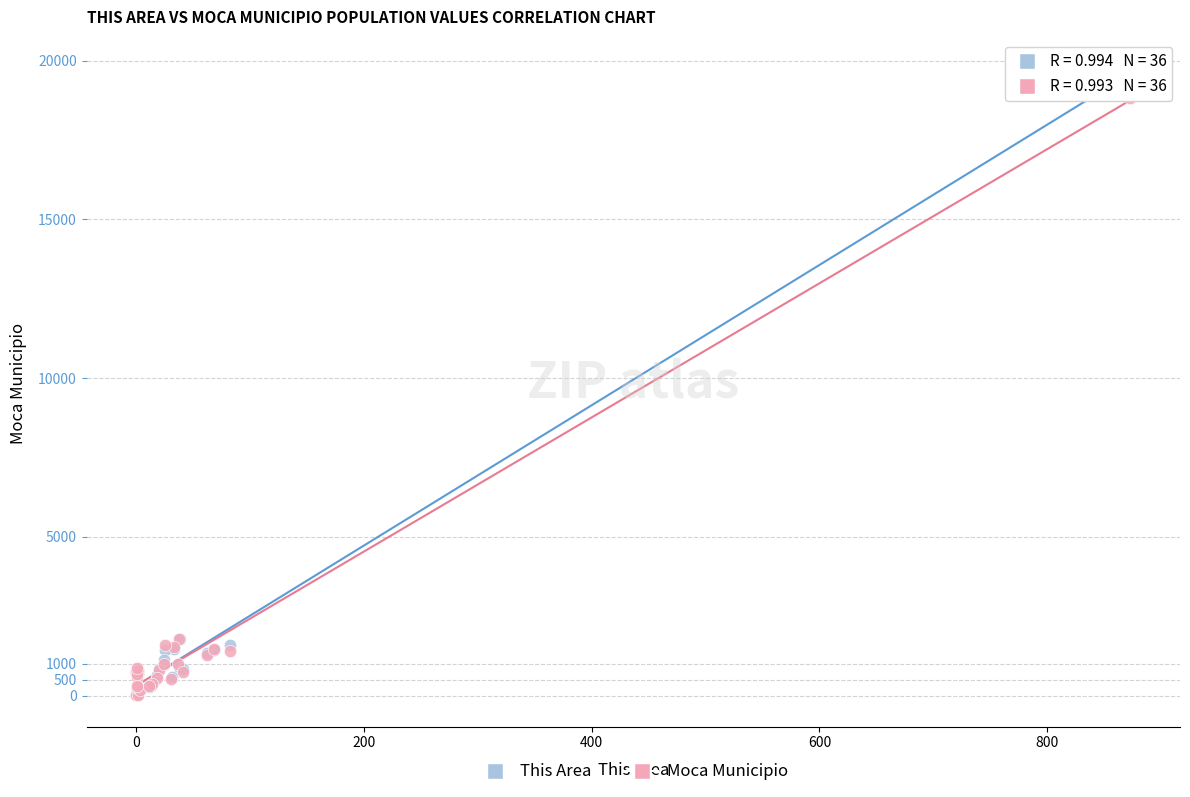

Which series has the largest Y range (max minus min)?

This Area